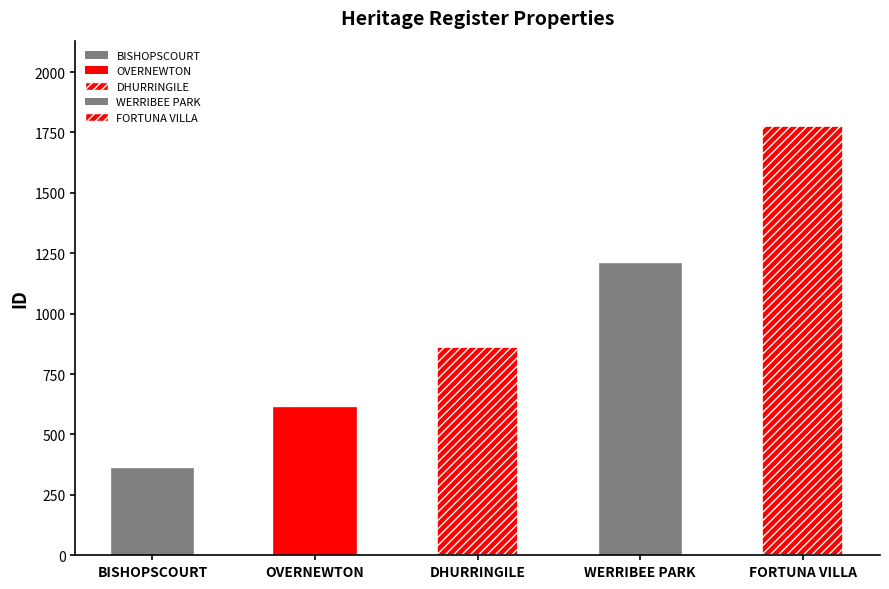

At which category does the chart reach its peak across all series?

FORTUNA VILLA